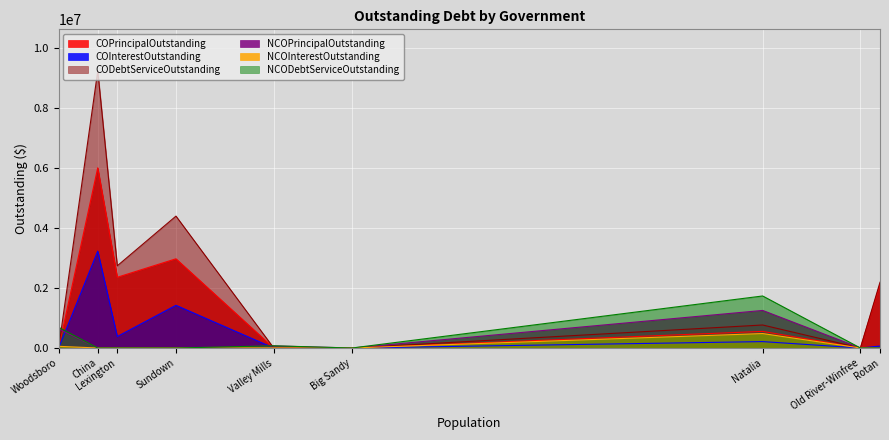

Which series has the largest total across all categories?

CODebtServiceOutstanding